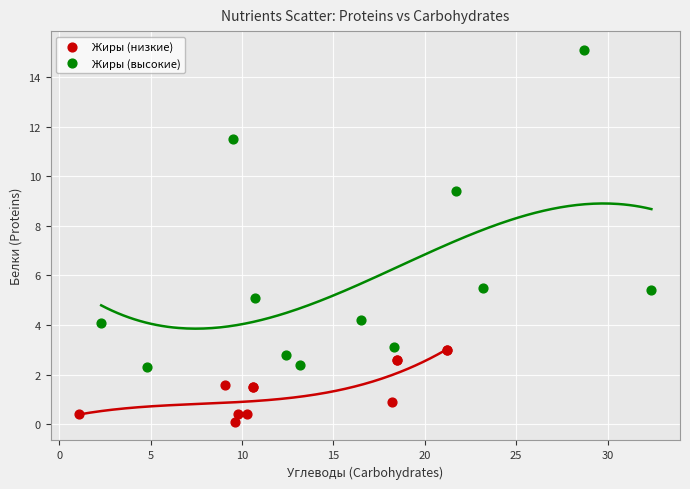

Which series has the largest Y range (max minus min)?

Жиры (высокие)